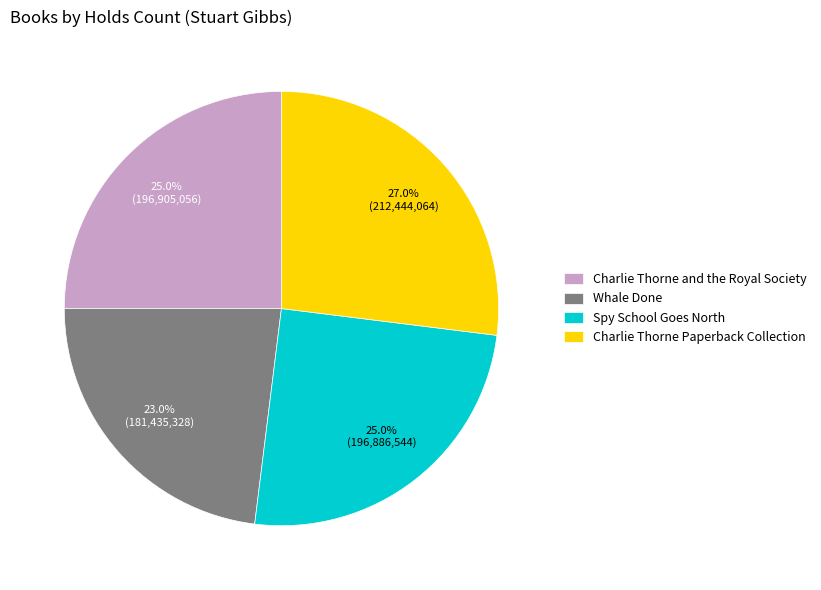

Does Spy School Goes North account for over 50% of the chart?

No